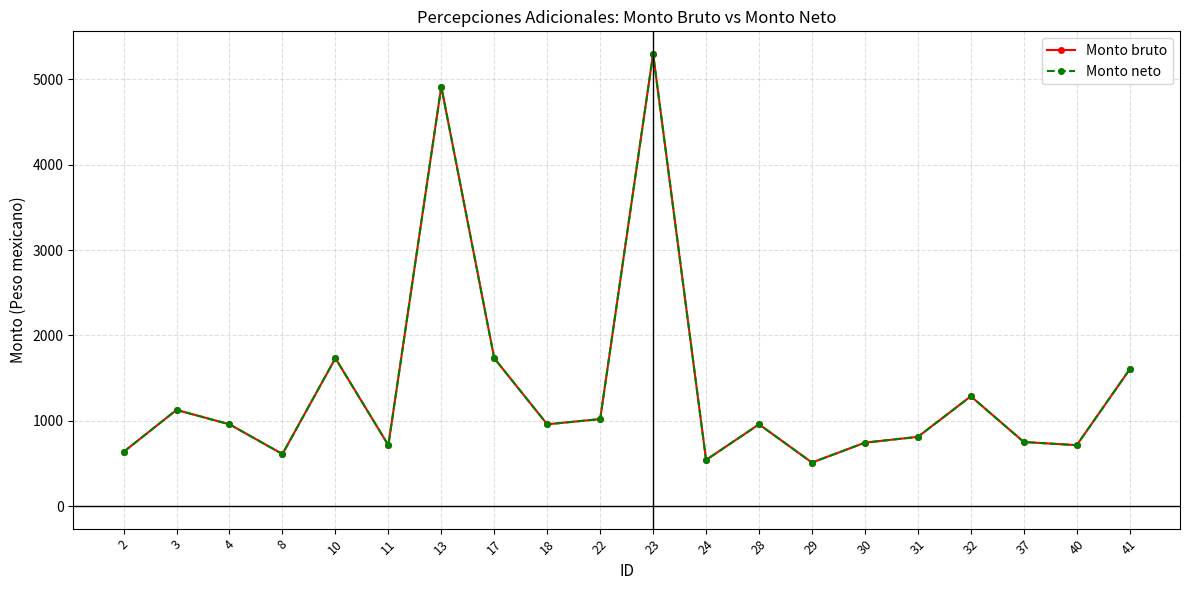

Which has a higher value, 37 or 3?

3